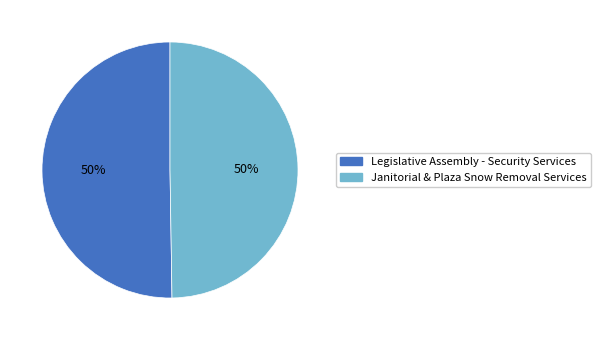

True or false: Janitorial & Plaza Snow Removal Services accounts for 50% of the total.

True